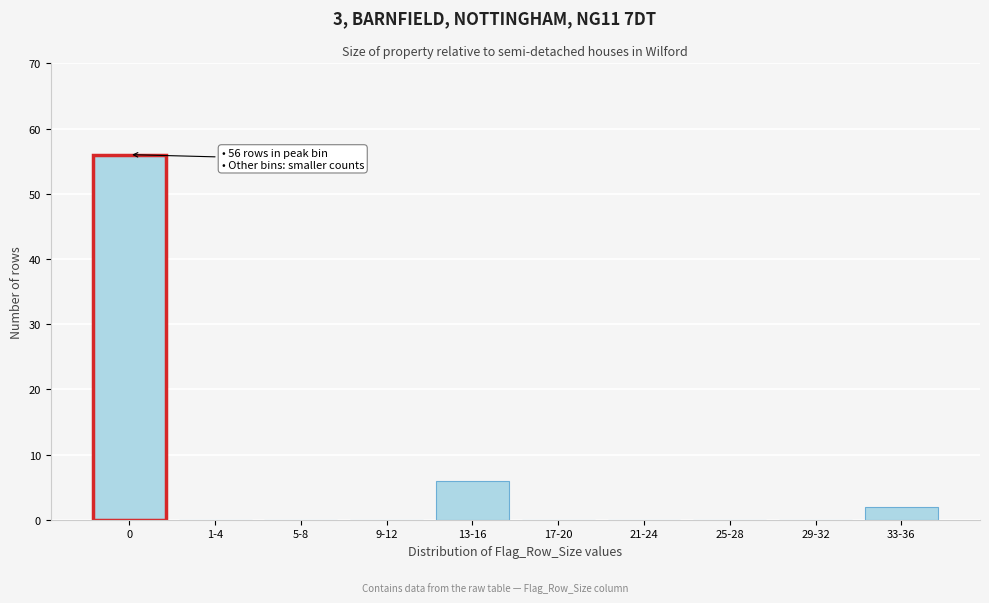

Reading left to right, what are all the values shown in this chart?

0=56	1-4=0	5-8=0	9-12=0	13-16=6	17-20=0	21-24=0	25-28=0	29-32=0	33-36=2